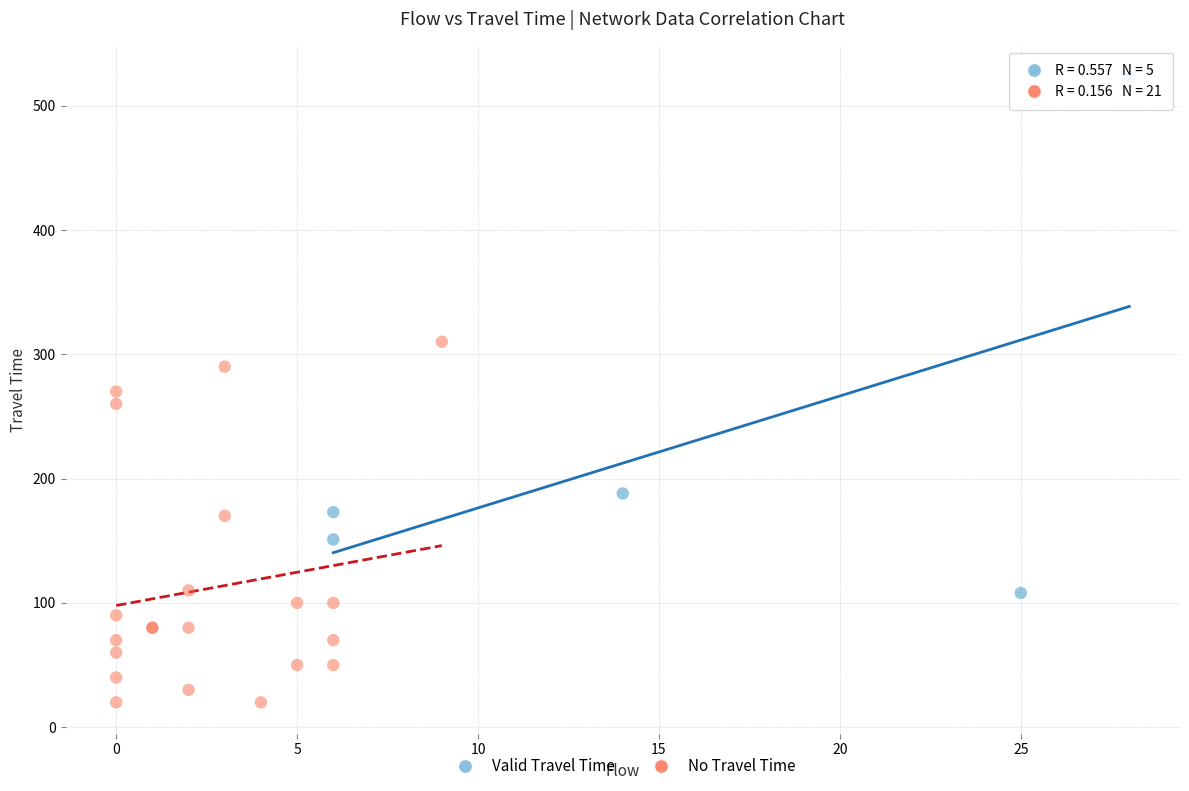

Which series has the widest spread of Y values?

Valid Travel Time